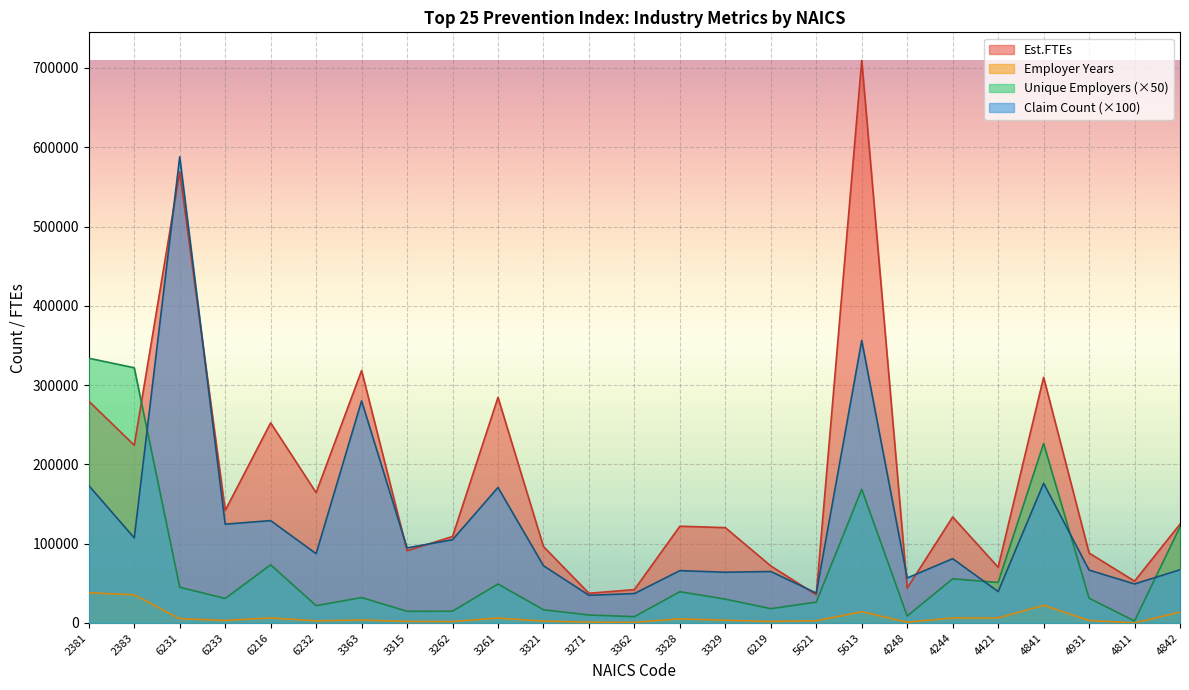

How many lines are shown in the chart?

4